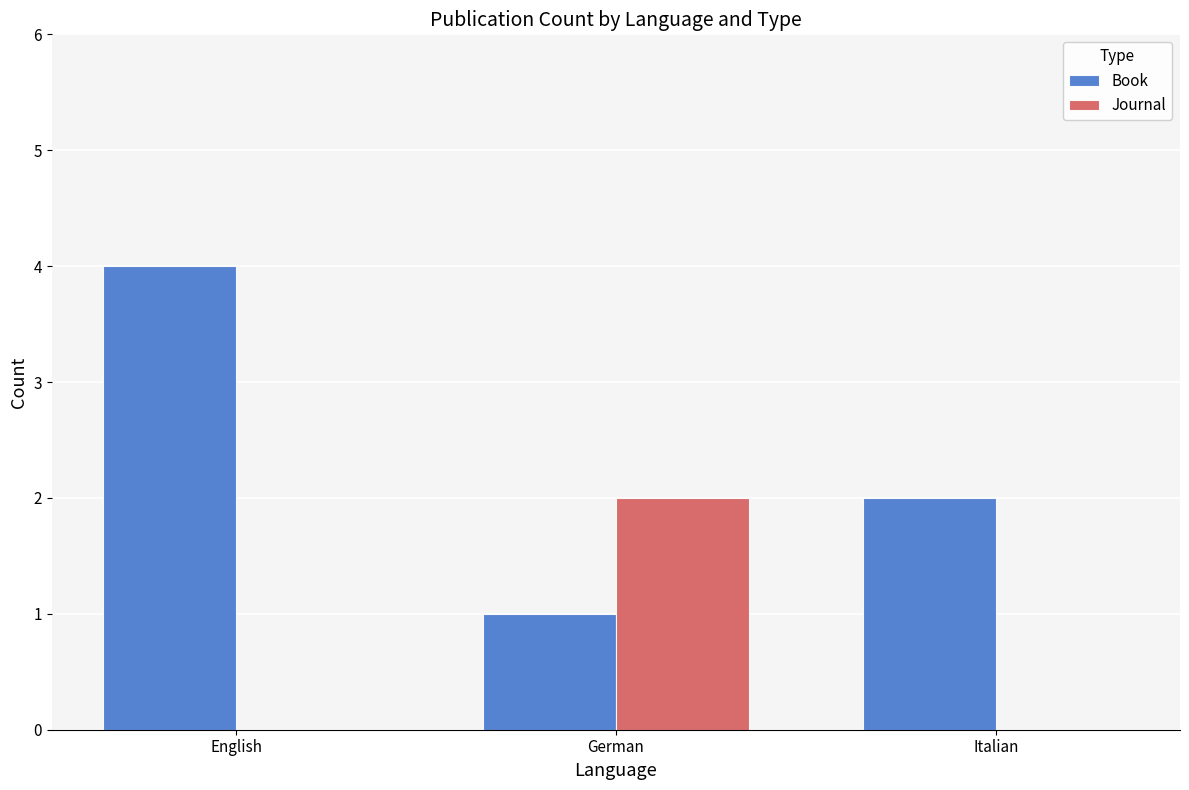

How many groups of bars are there?

3